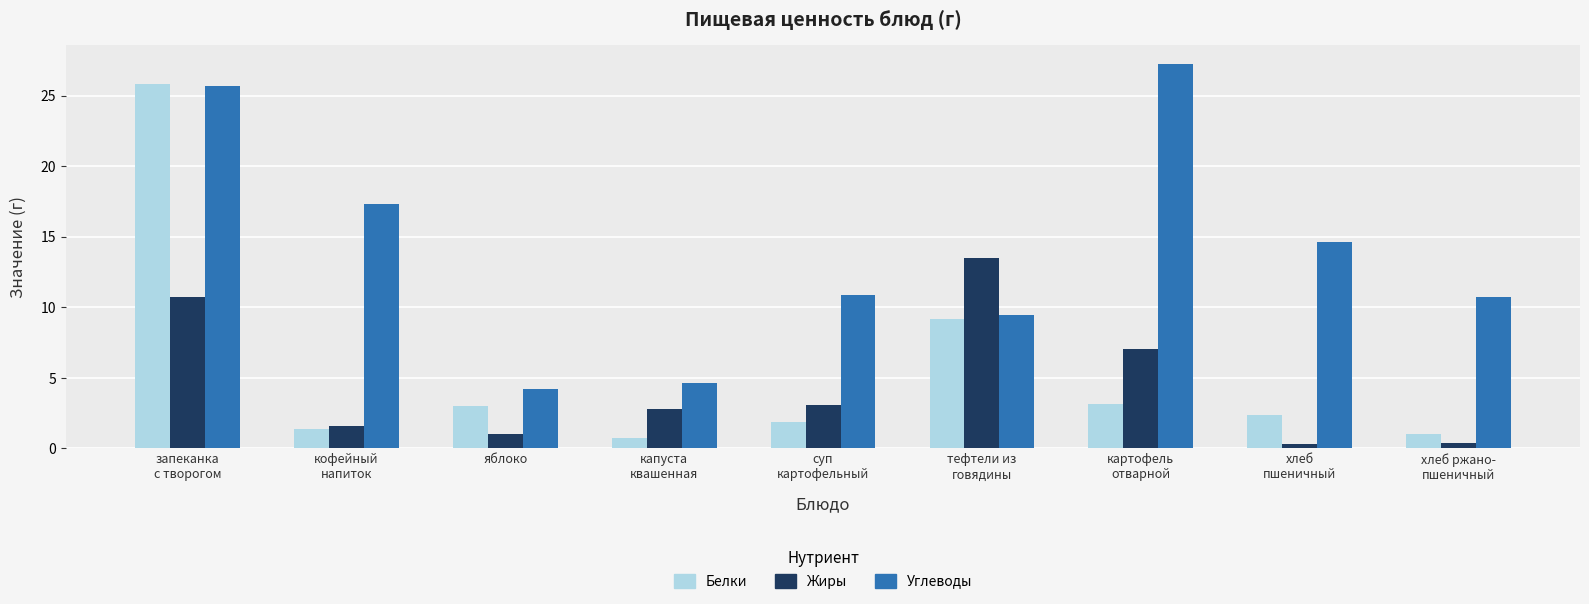

How many data points in Углеводы are less than 10?

3